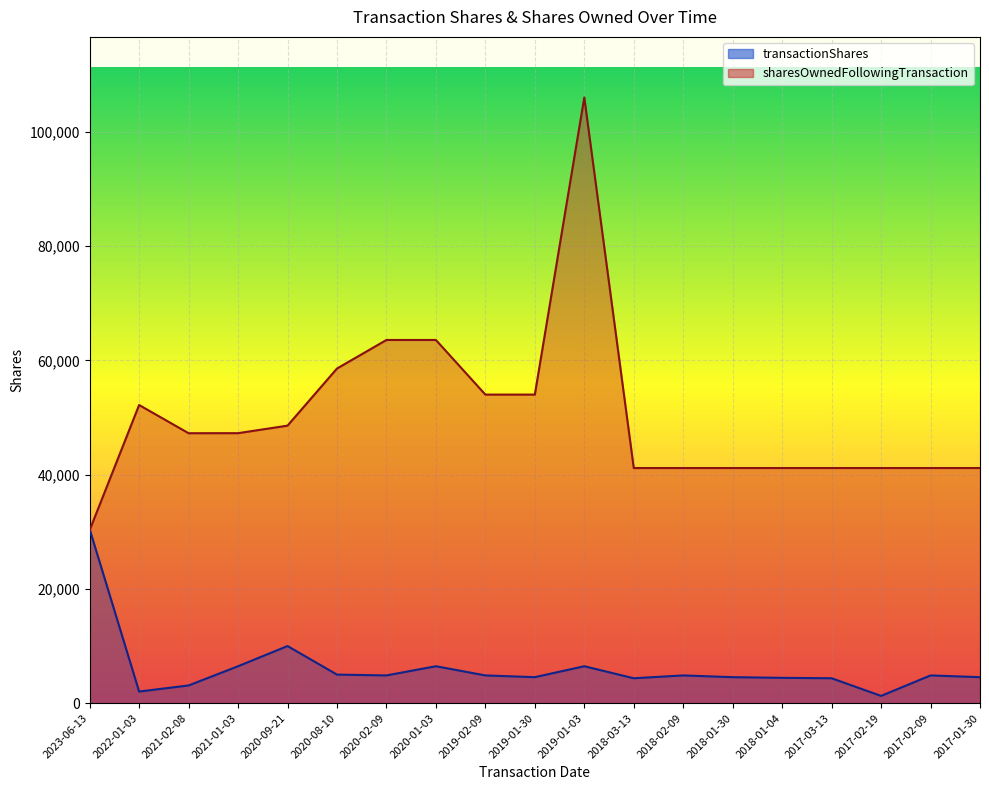

How many times do sharesOwnedFollowingTransaction and transactionShares cross each other?

1